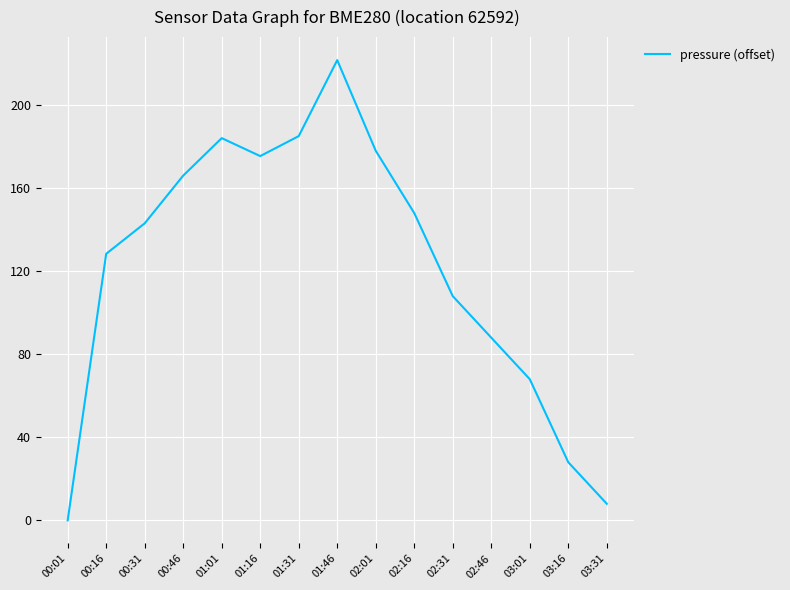

The chart shows a value of 143.1 at 00:31. True or false?

True